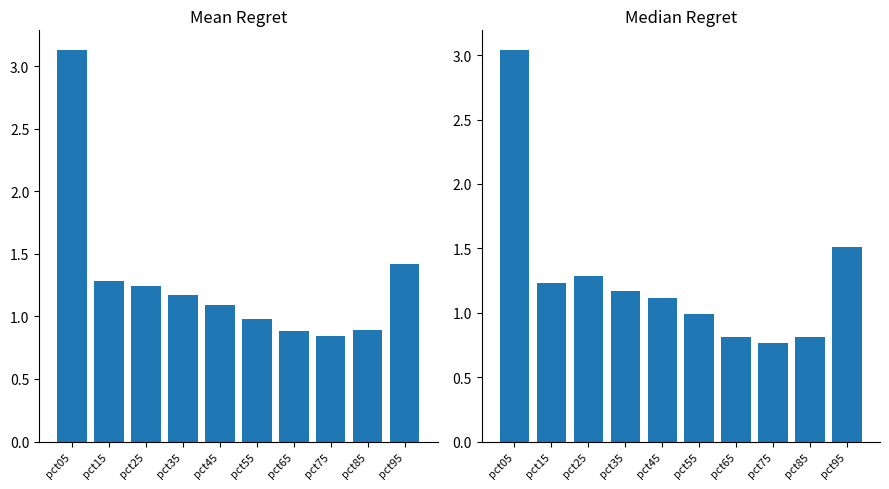

Reading right to left, list all the values displayed in this chart.

Mean: 1.4	0.9	0.8	0.9	1.0	1.1	1.2	1.2	1.3	3.1
Median: 1.5	0.8	0.8	0.8	1.0	1.1	1.2	1.3	1.2	3.0